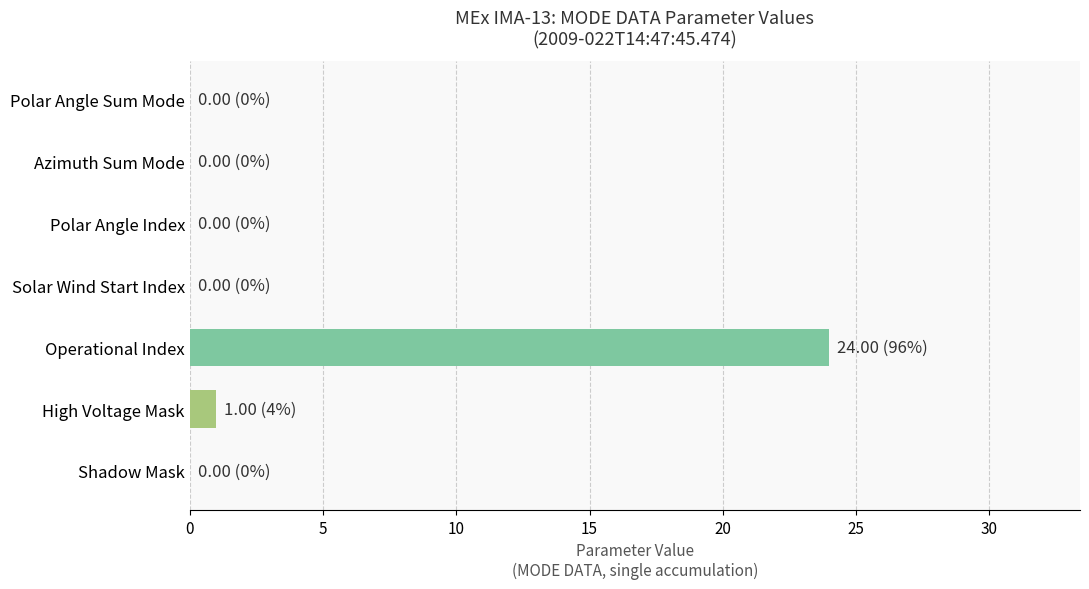

The value at High Voltage Mask is 1. True or false?

True